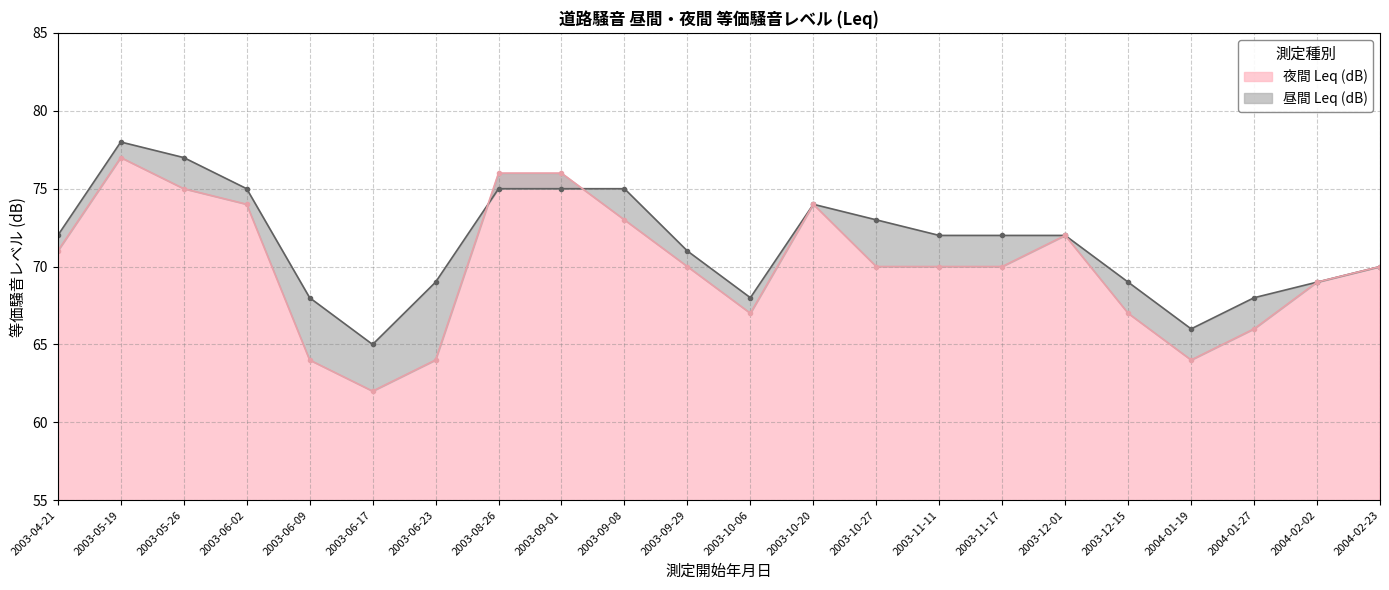

Where does the 夜間 Leq (dB) series first go above 70?

2003-04-21